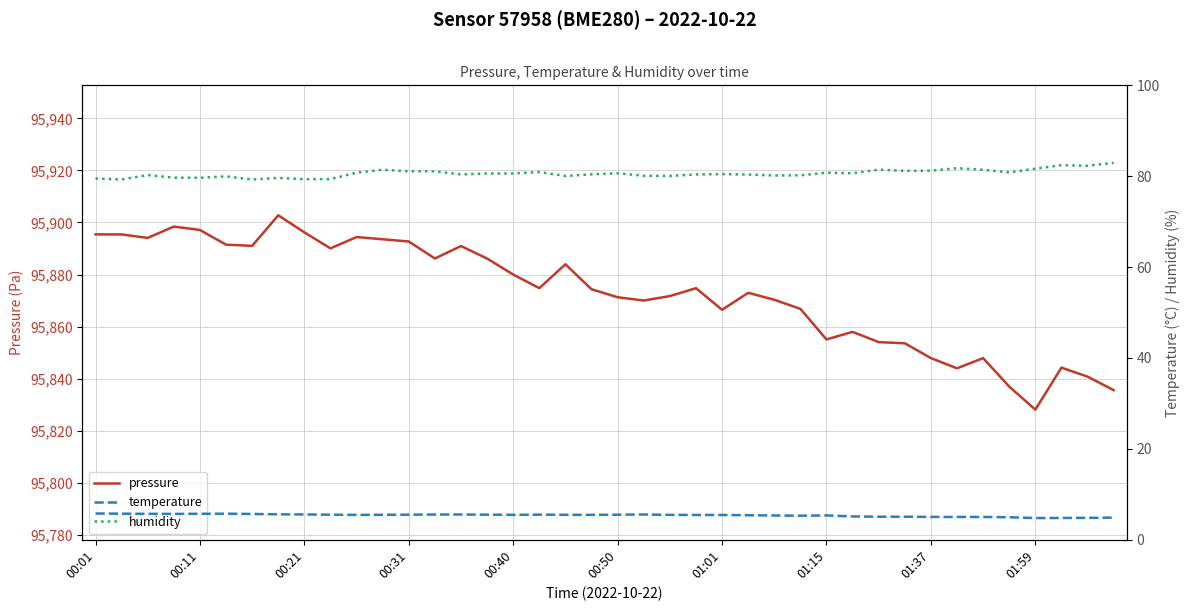

How many interior local valleys does the temperature series have?

6